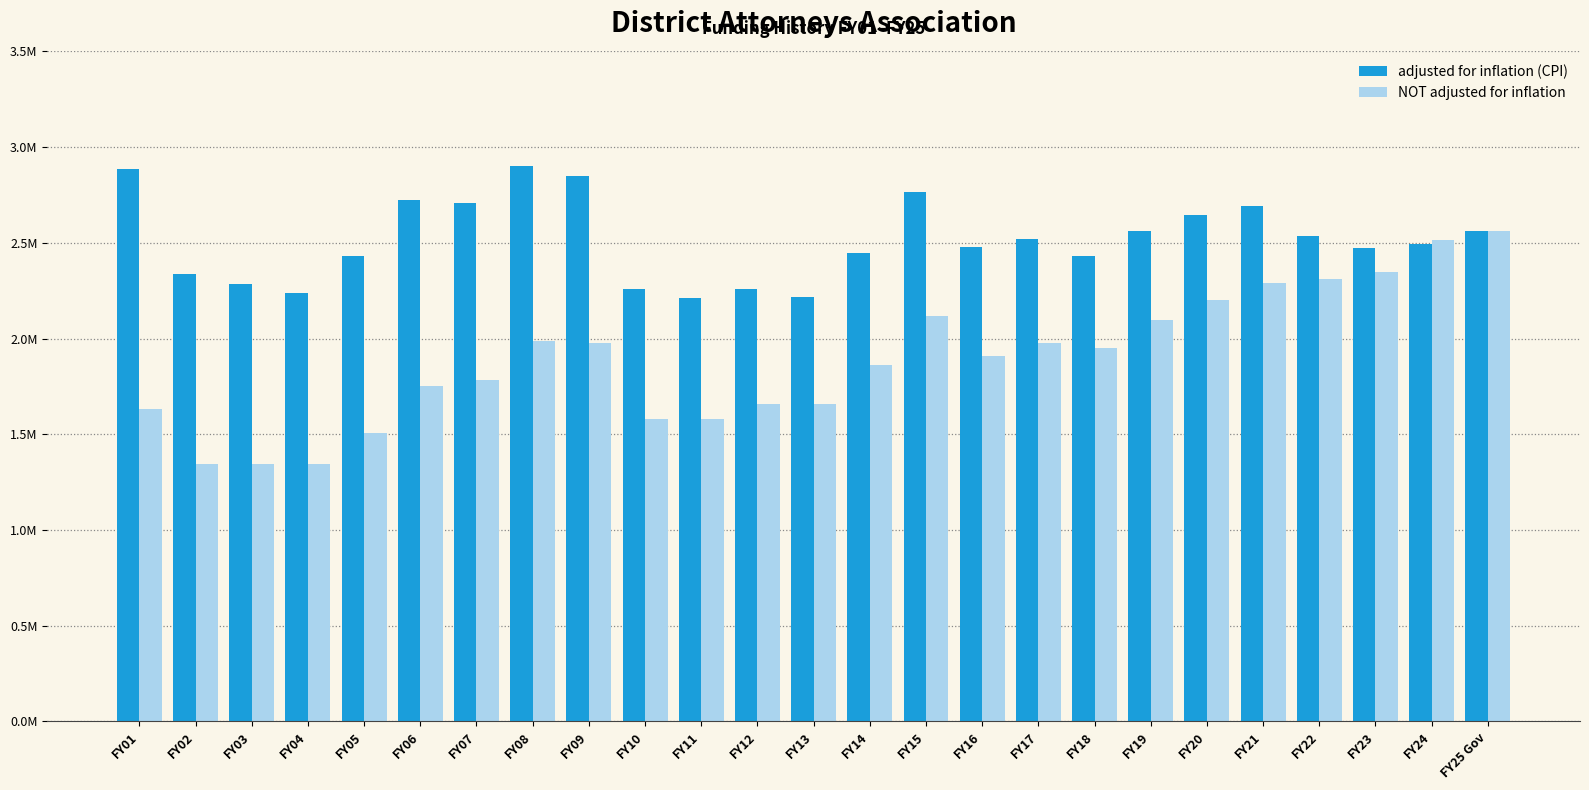

What is the value of the NOT adjusted for inflation bar at the 25th from the left?

2562064